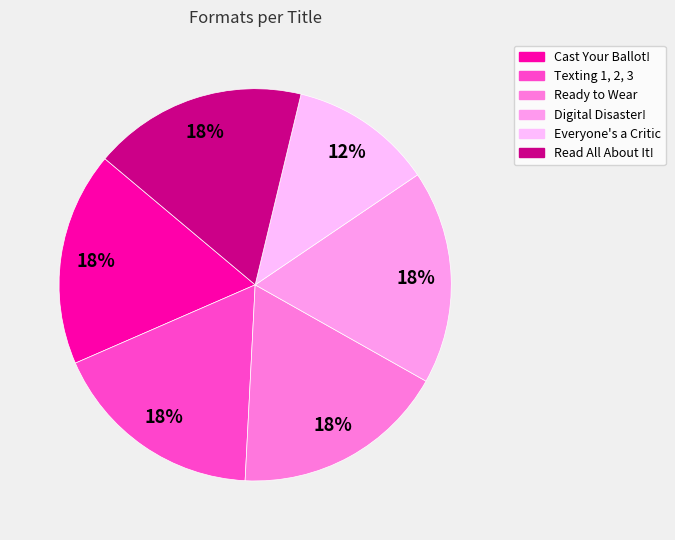

Count the number of slices in the pie.

6